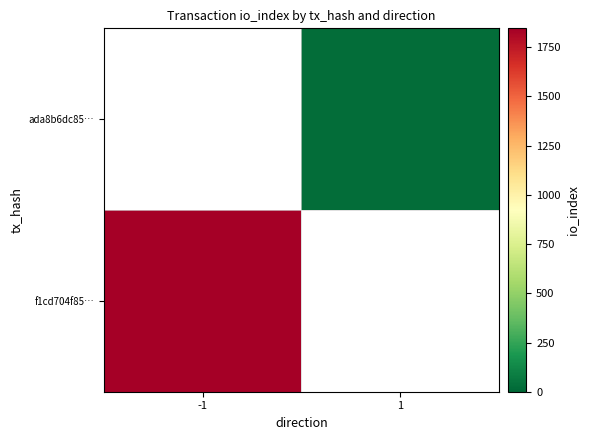

Rank the categories by ada8b6dc85… value from highest to lowest.

-1, 1